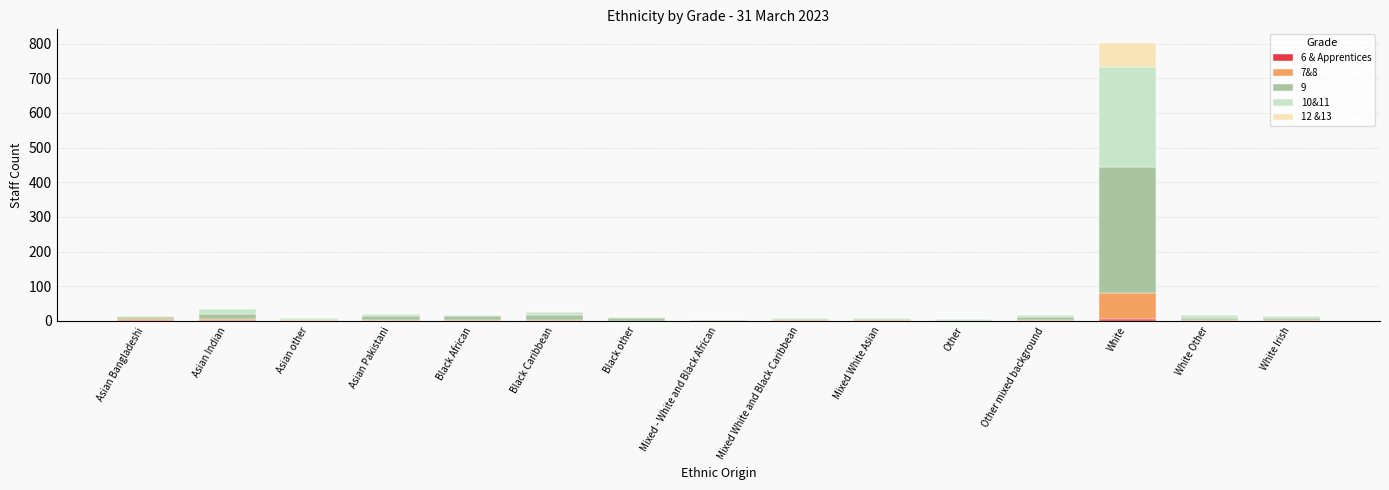

At which category is the sum across all series the highest?

White